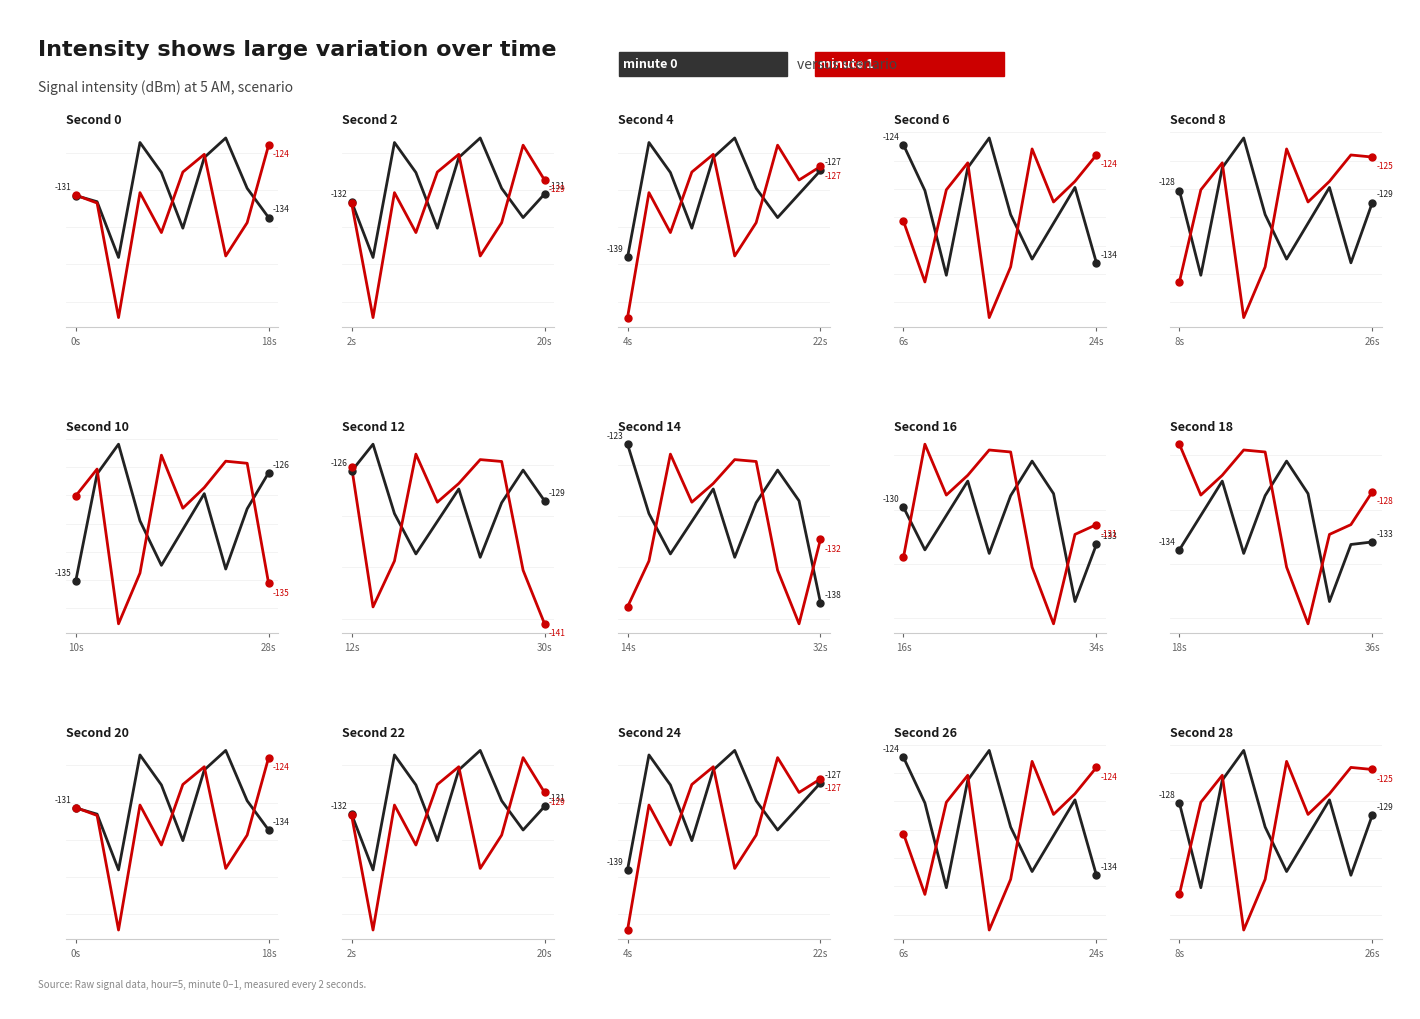

Which series has the widest spread of values?

minute 1